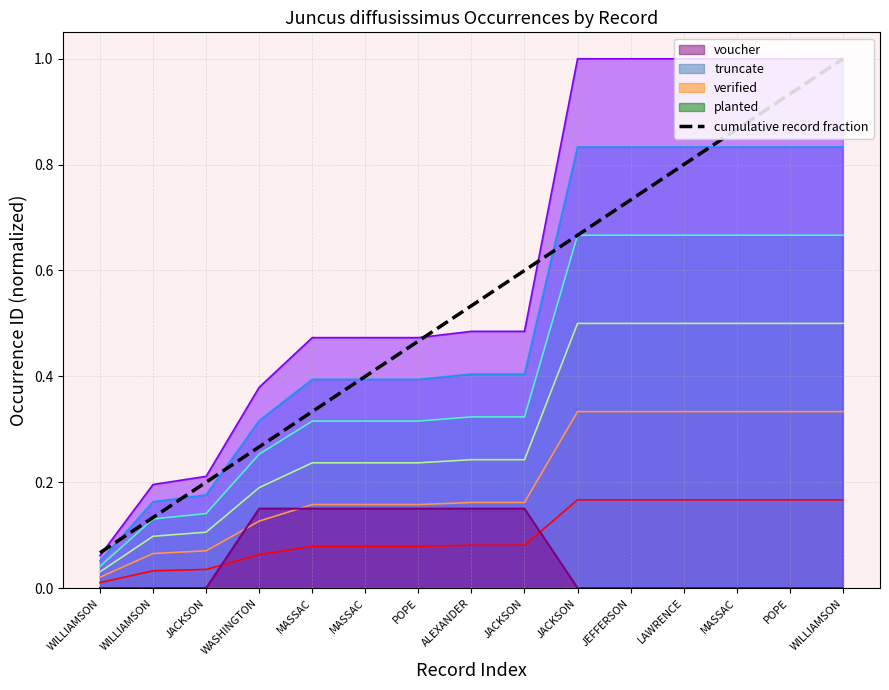

The value at LAWRENCE is 1.4. True or false?

False